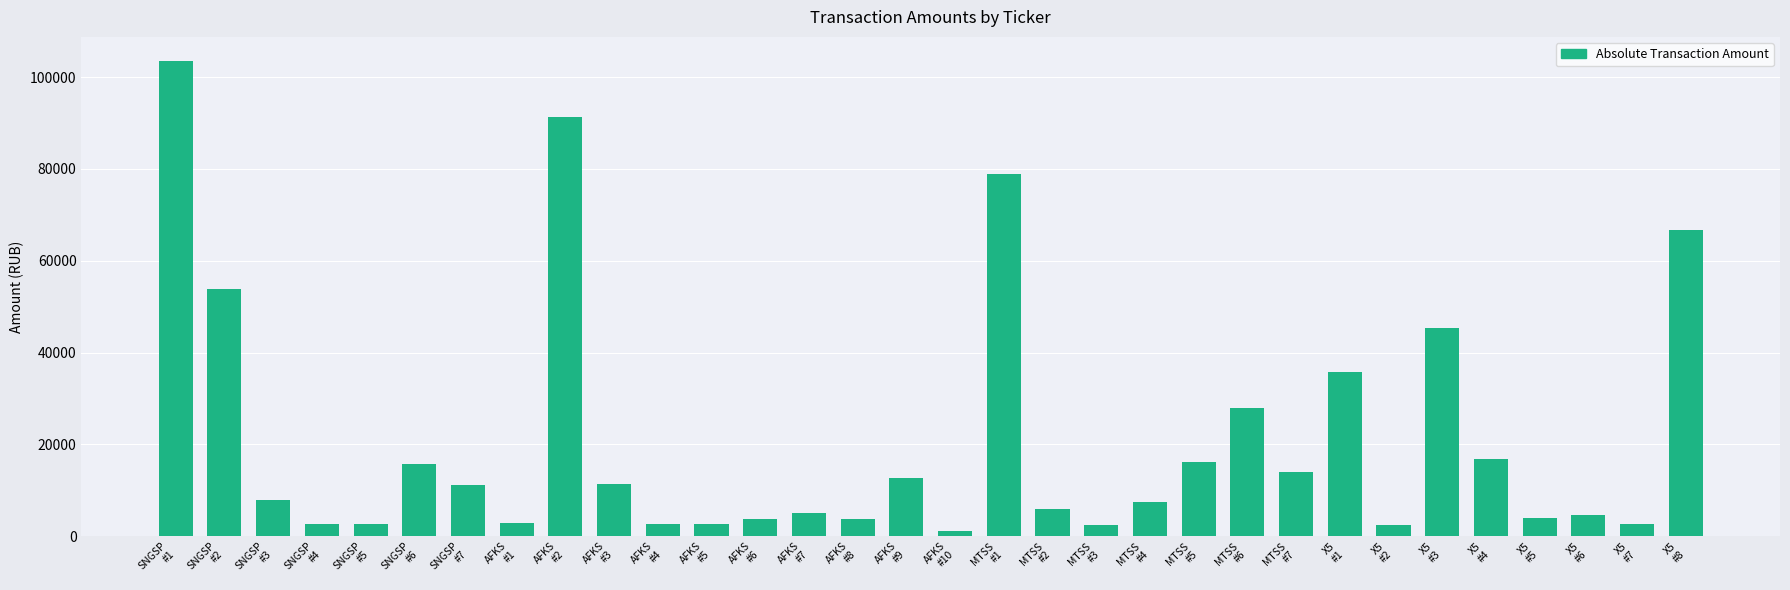

What is the value of the 29th bar from the left?

3890.7